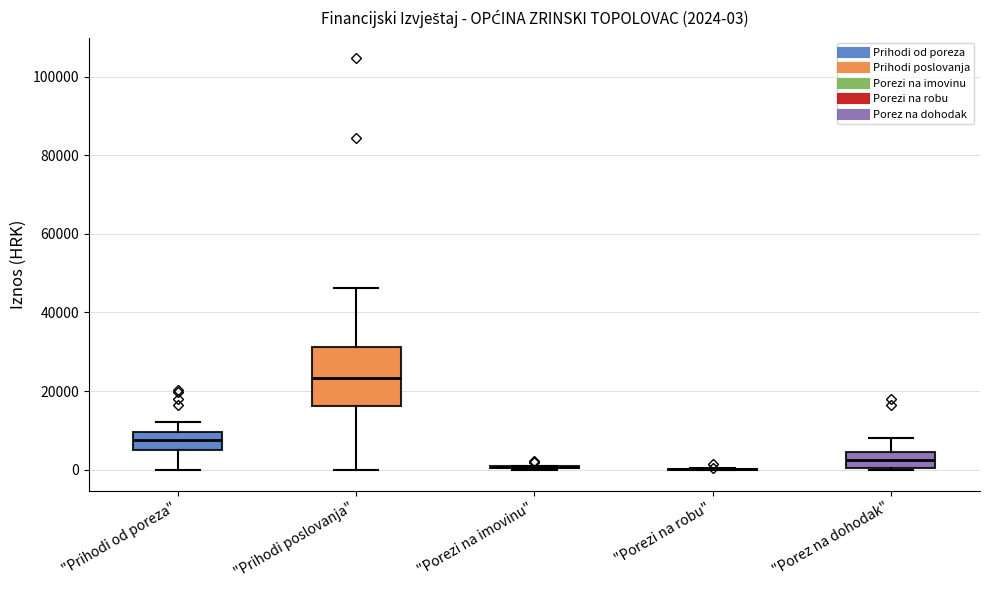

Which box is the tallest, from its lower edge to its upper edge?

"Prihodi poslovanja"